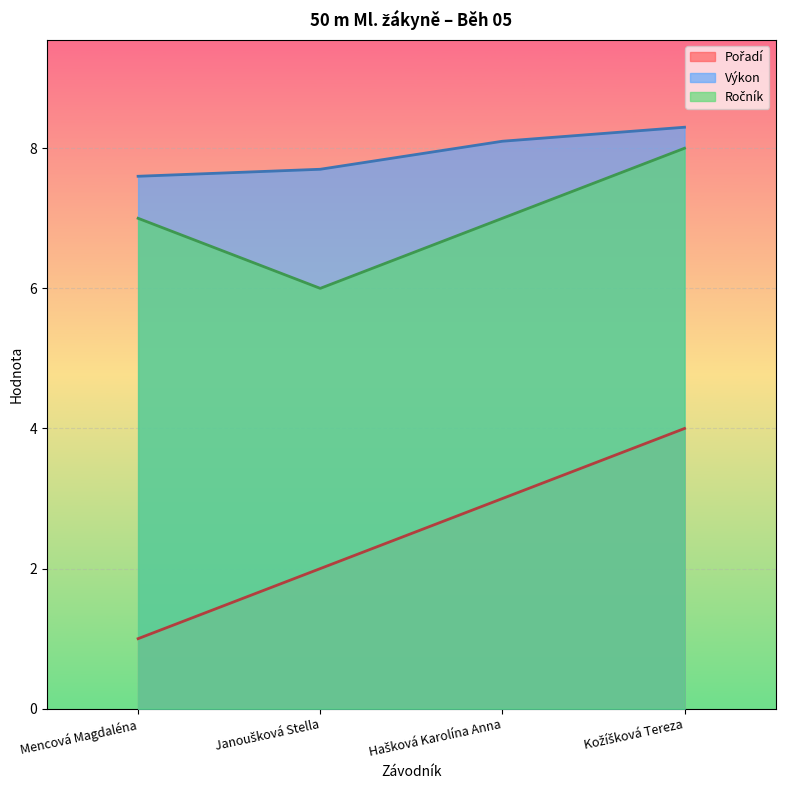

How many lines are shown in the chart?

3